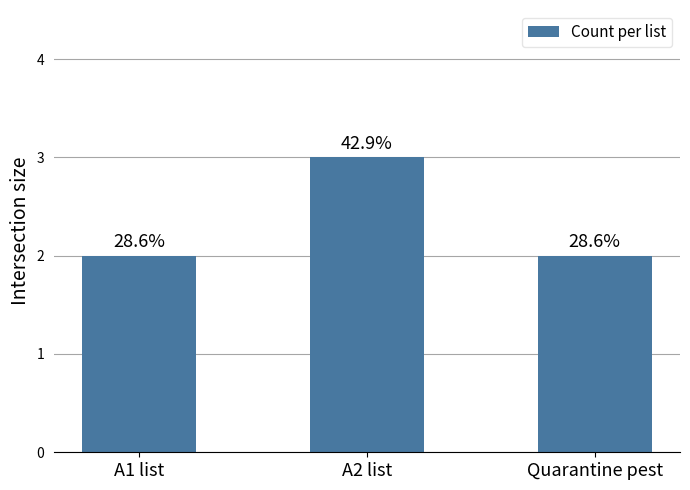

Reading left to right, what are all the values shown in this chart?

2	3	2